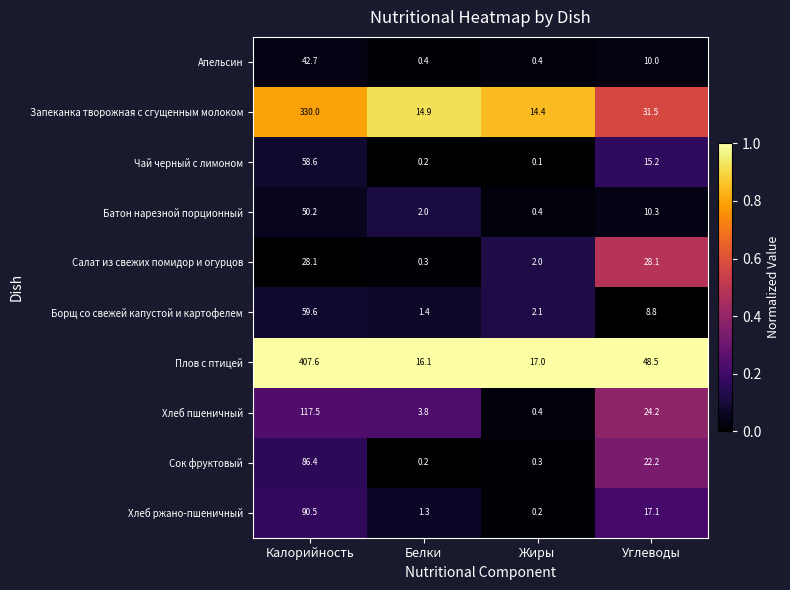

Which series has the largest range (max minus min)?

Плов с птицей